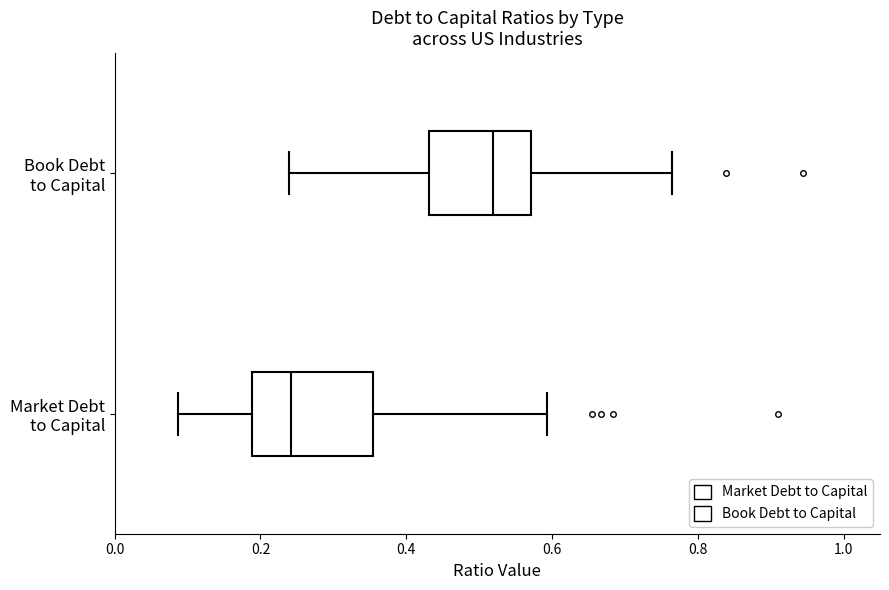

Where is the right edge of the box for Book Debt to Capital on the x-axis? The values are not printed on the chart, so give them approximately, as read against the axis.

0.58